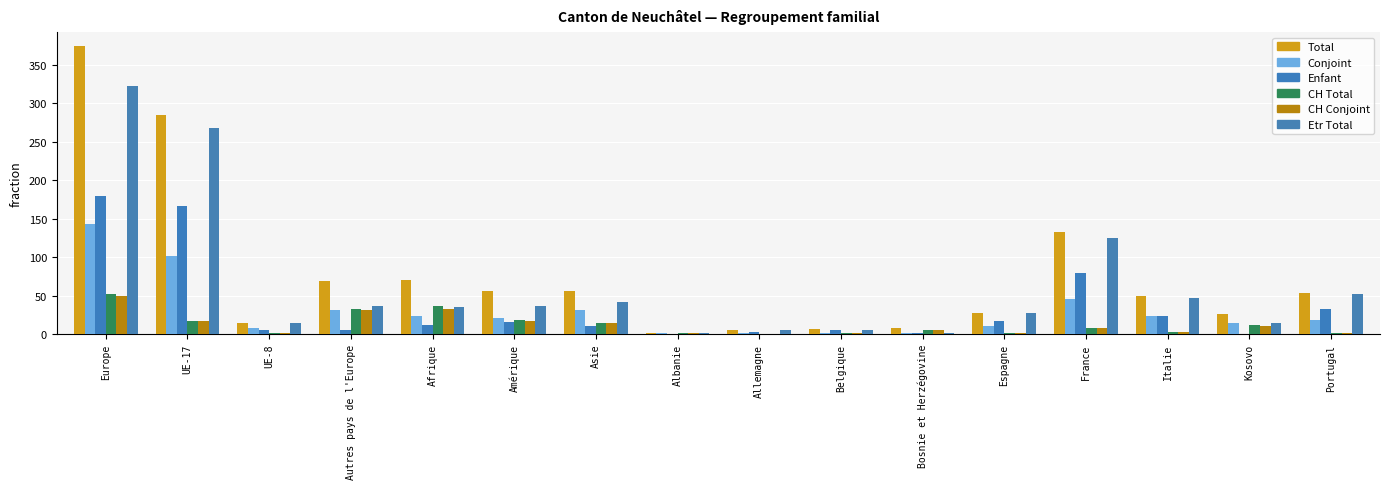

Reading left to right, transcribe all the data shown in this chart.

Total: 374	285	15	69	71	56	56	2	5	7	8	28	133	50	26	54
Conjoint: 143	102	8	31	23	21	31	1	2	1	1	10	46	23	14	19
Enfant: 179	166	6	5	12	16	11	0	3	5	1	17	79	24	0	33
CH Total: 52	17	1	33	36	19	14	1	0	1	6	1	8	3	12	2
CH Conjoint: 50	17	1	31	33	17	14	1	0	1	6	1	8	3	10	2
Etr Total: 322	268	14	36	35	37	42	1	5	6	2	27	125	47	14	52